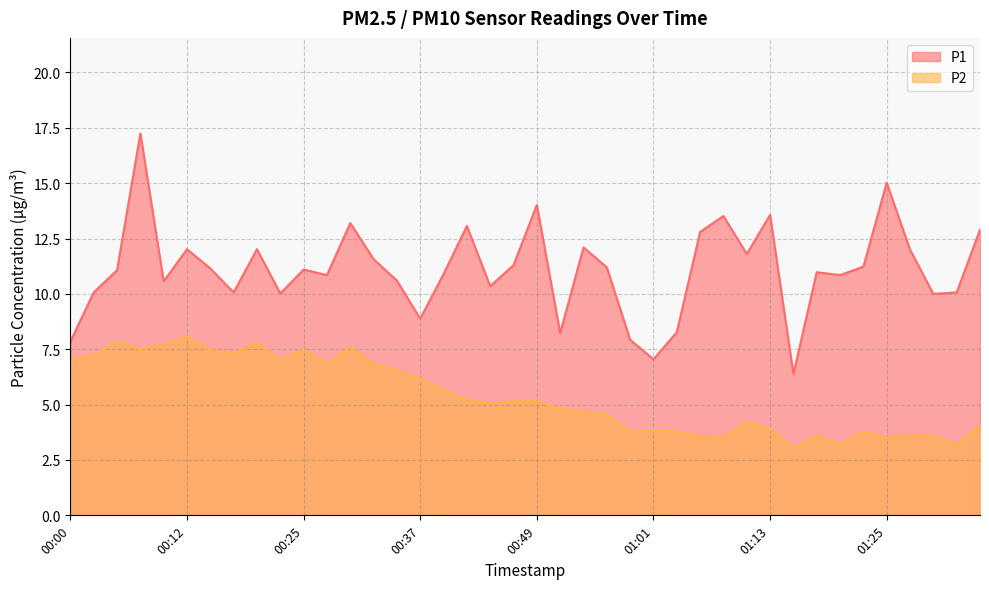

List the series in order of their peak value, highest first.

P1, P2